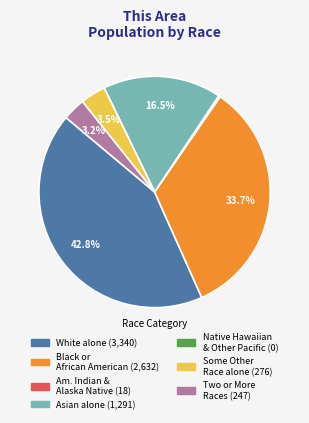

To the nearest percent, what is the difference between the largest and smallest slice percentages?

43%